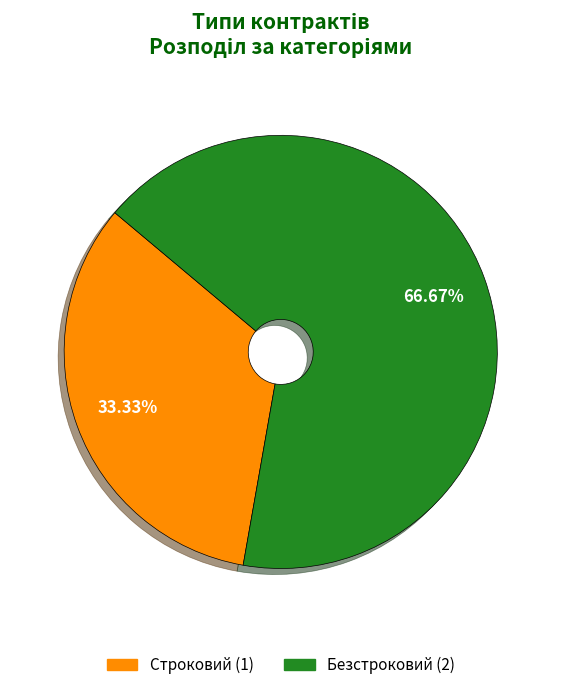

Between Безстроковий and Строковий, which is larger?

Безстроковий